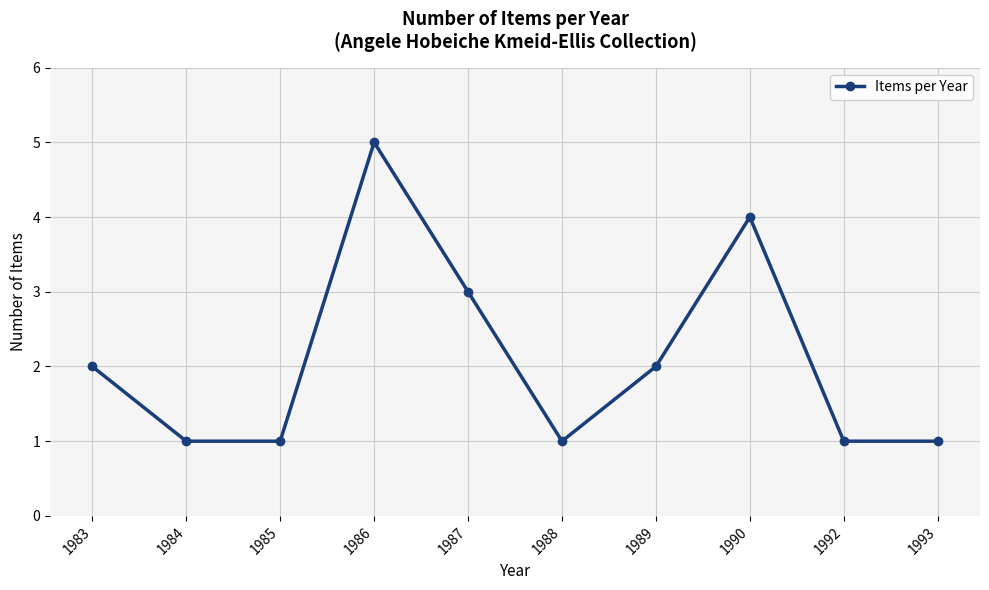

The chart shows a value of 1 at 1988. True or false?

True